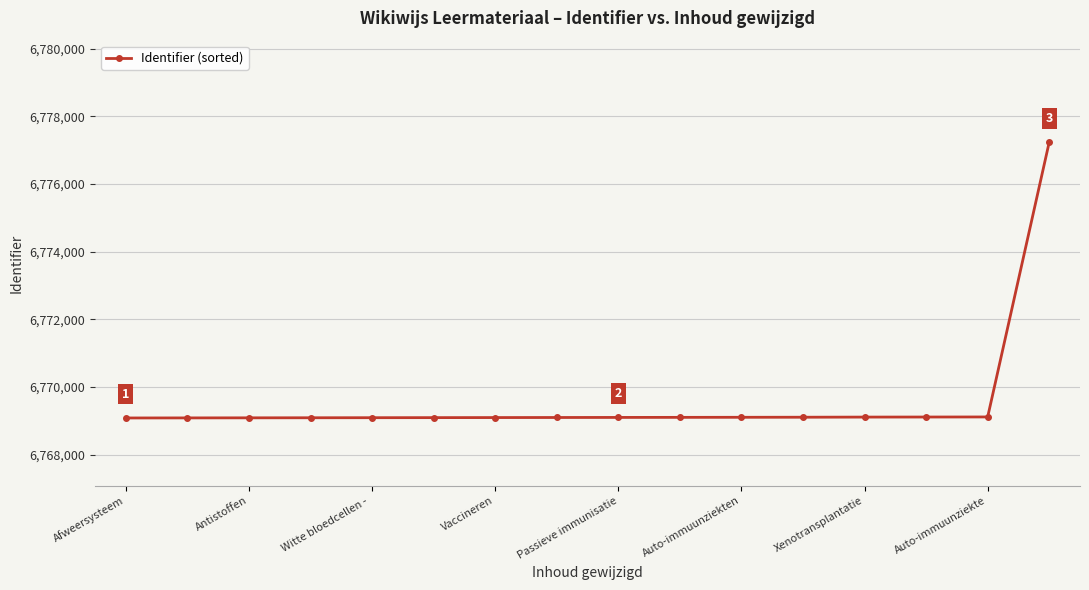

What is the smallest value displayed?

6769084